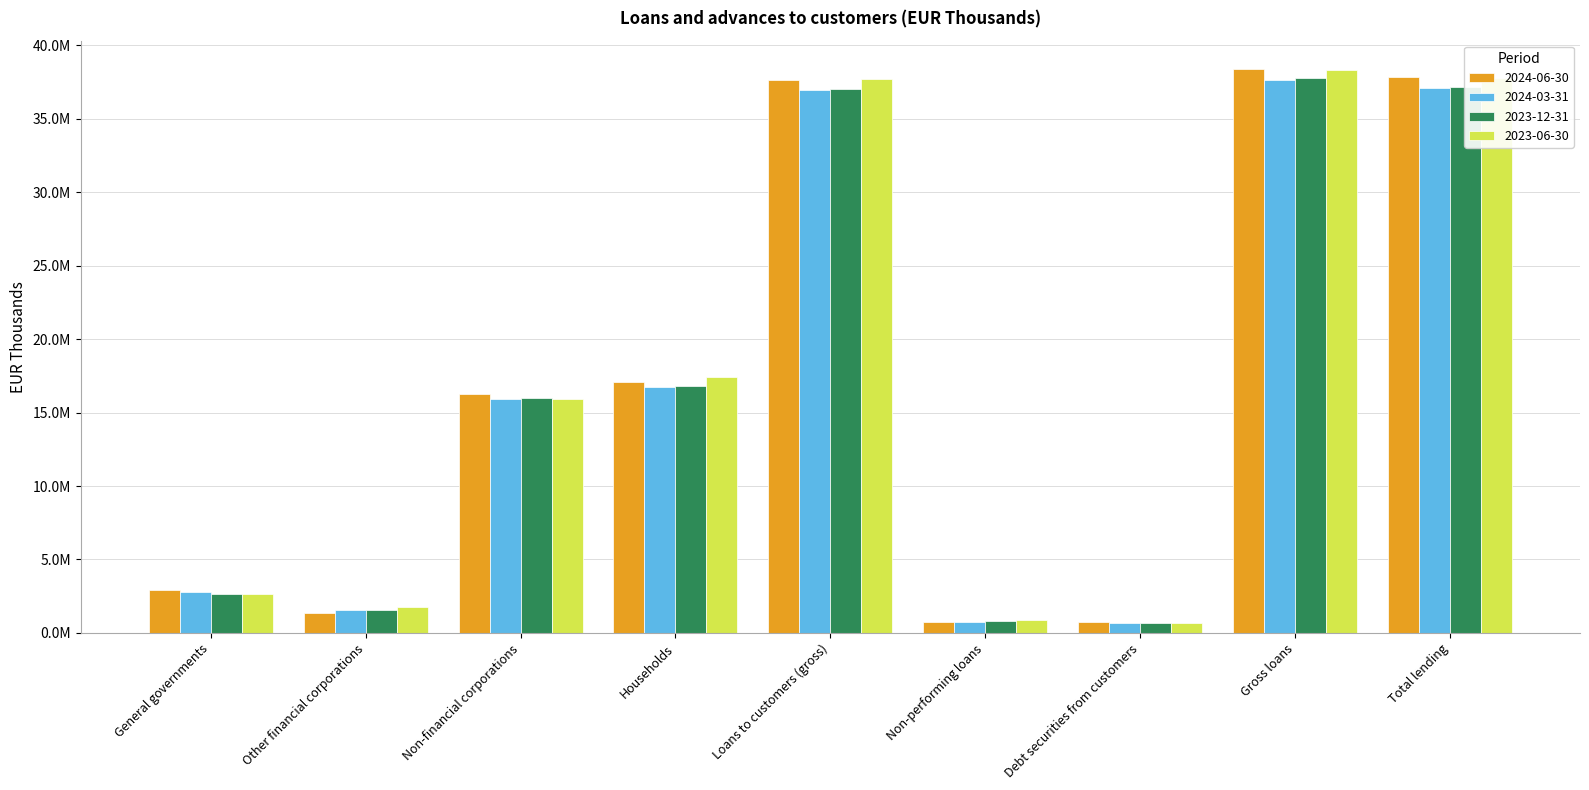

Which category has the highest value in the 2024-06-30 series?

Gross loans